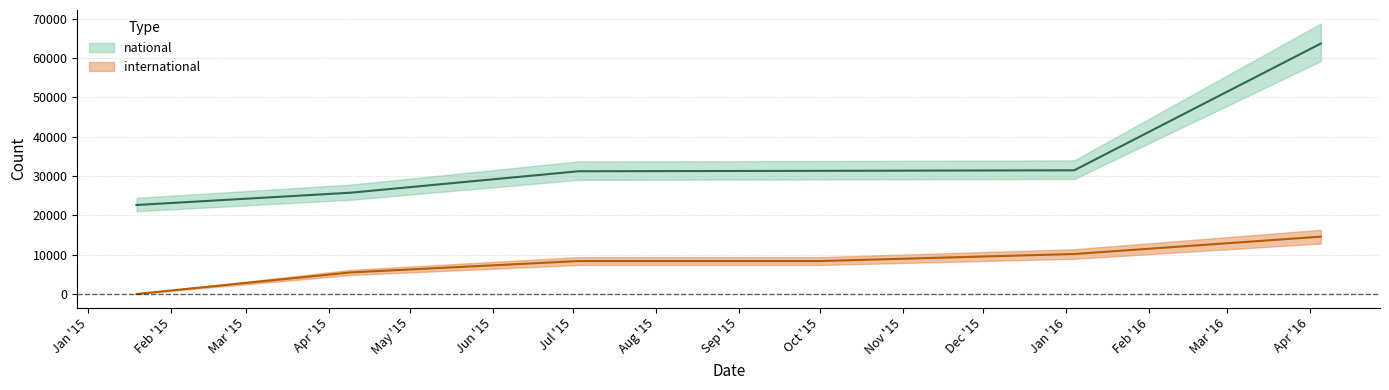

What is the label of the 3rd point from the right?

Oct '15